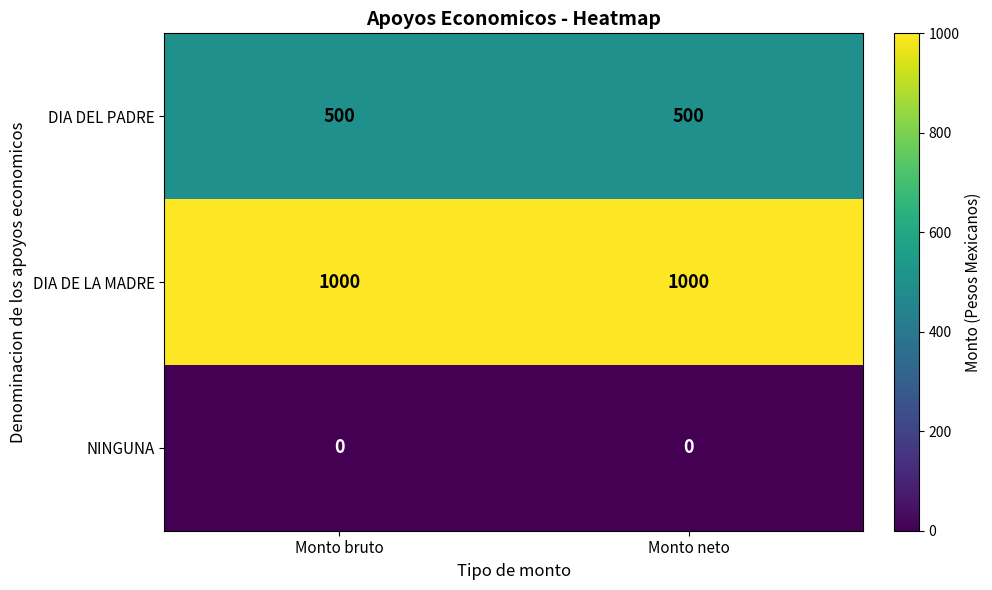

List the series in order of their overall mean, lowest first.

NINGUNA, DIA DEL PADRE, DIA DE LA MADRE